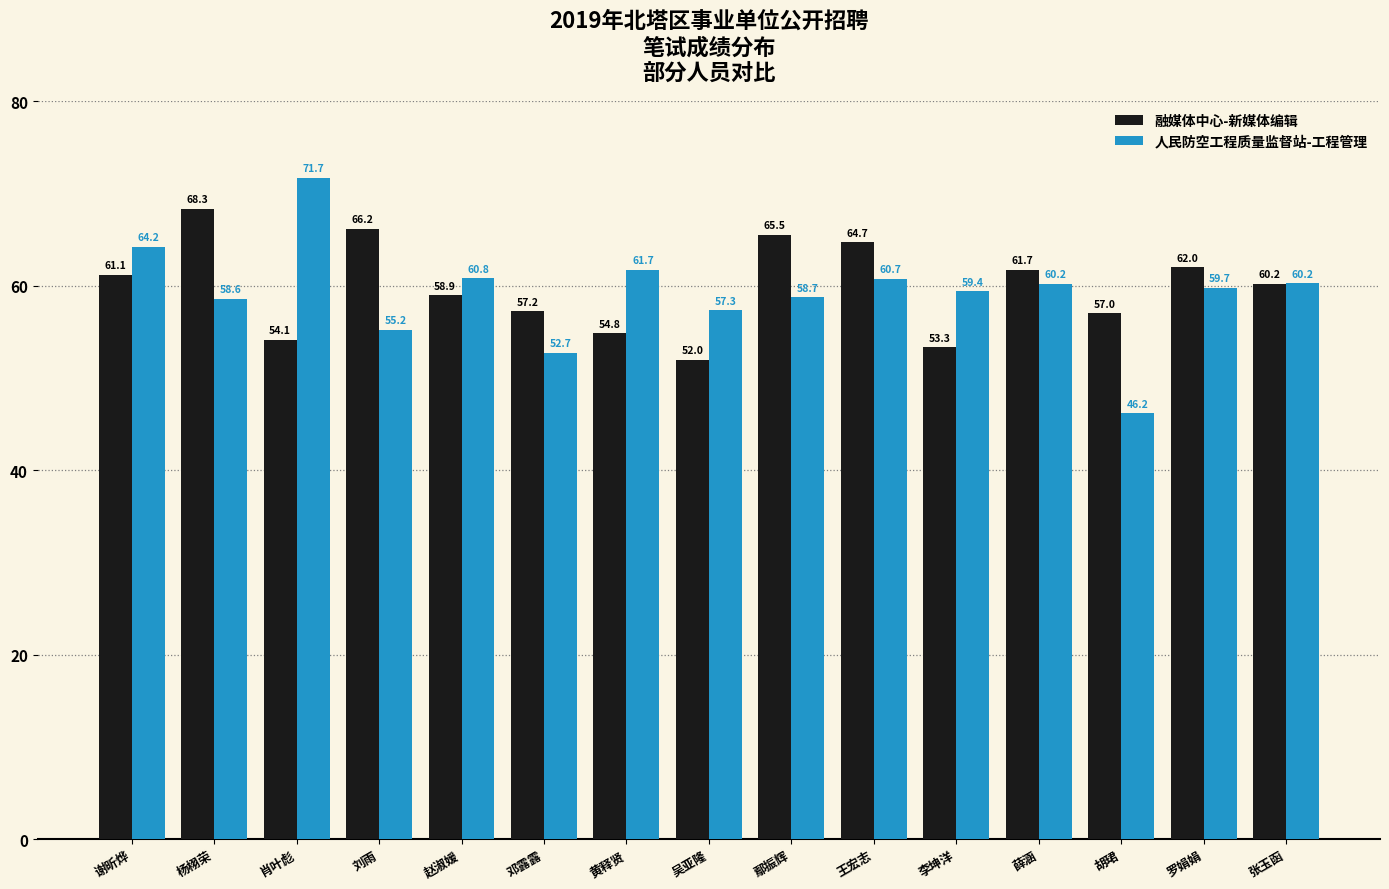

List the series in order of their overall mean, lowest first.

人民防空工程质量监督站-工程管理, 融媒体中心-新媒体编辑